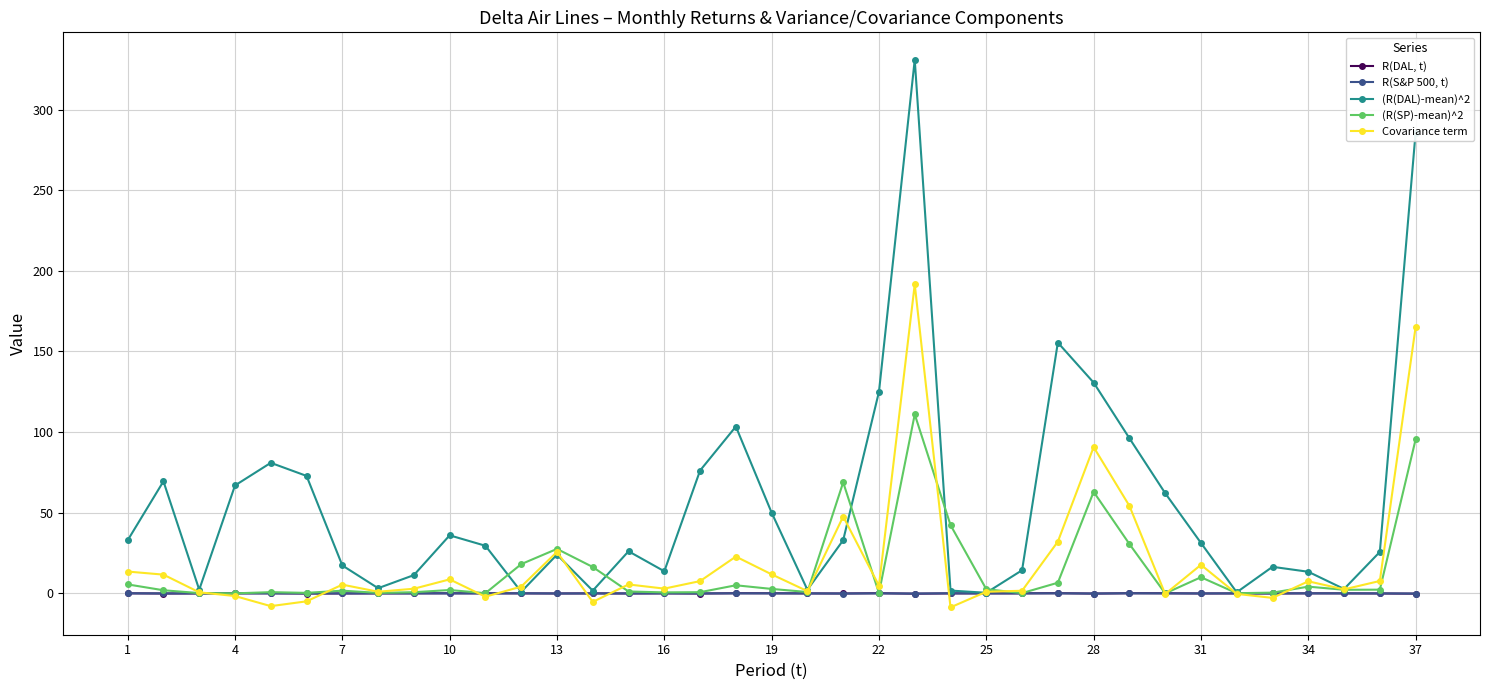

True or false: R(DAL, t) has more than 0 points higher than both neighbors.

True